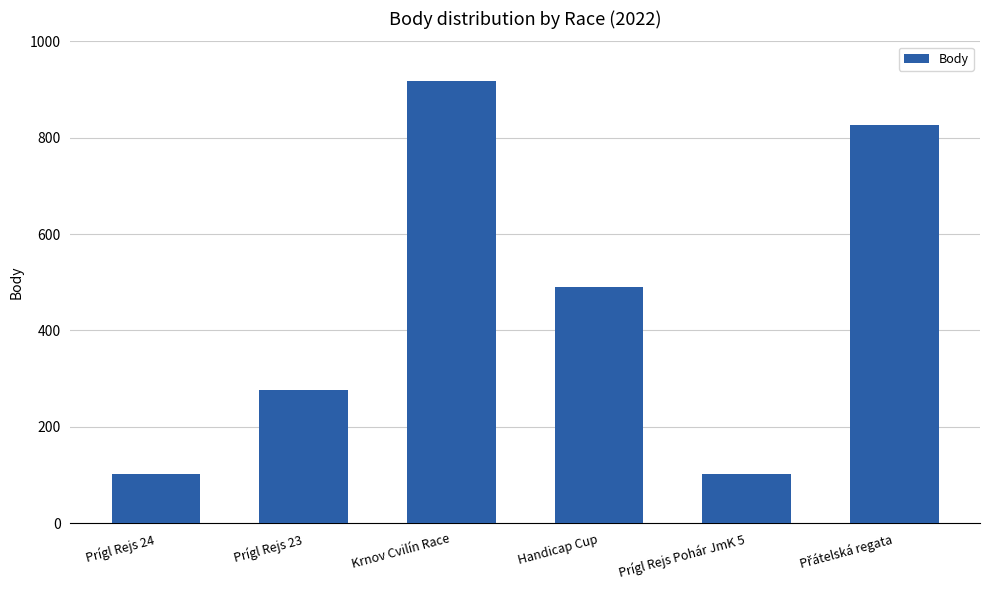

What is the difference between the maximum and minimum values?

816